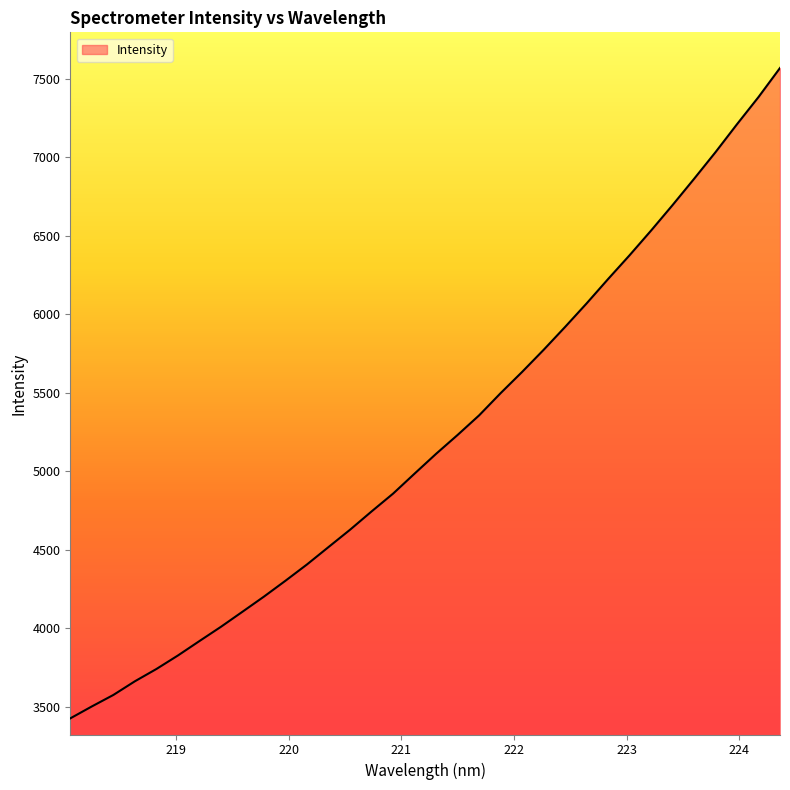

What is the minimum value shown in the chart?

3425.2